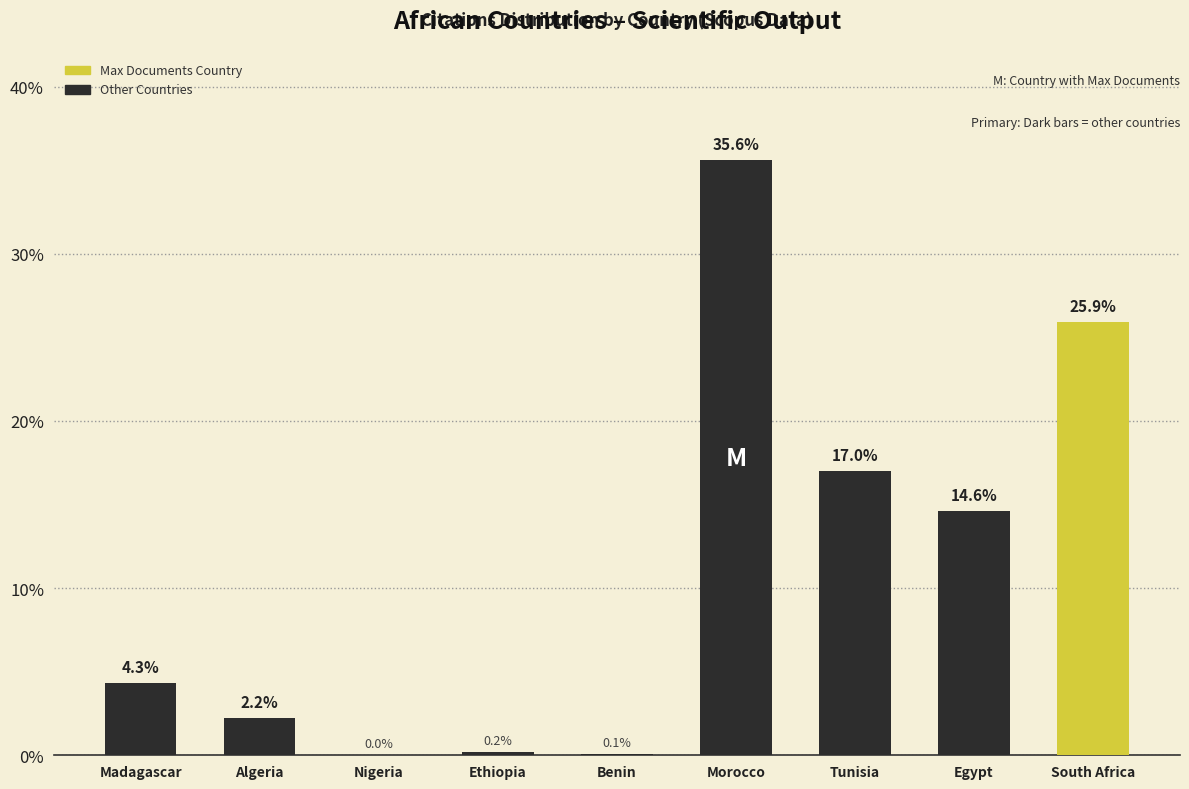

How many data points are above 4?

5